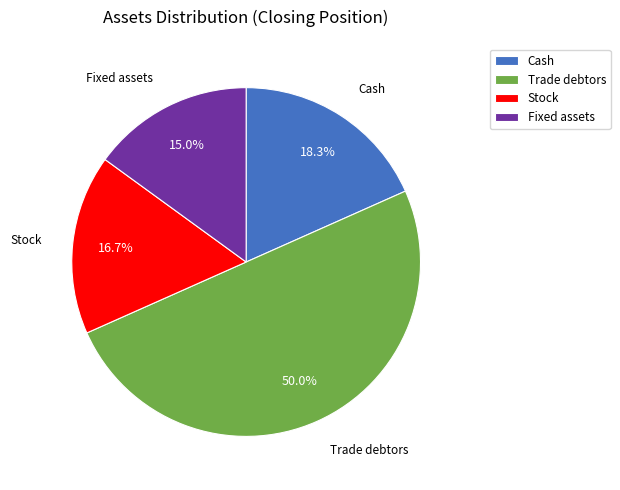

What percentage do Trade debtors and Stock together represent?

66.7%